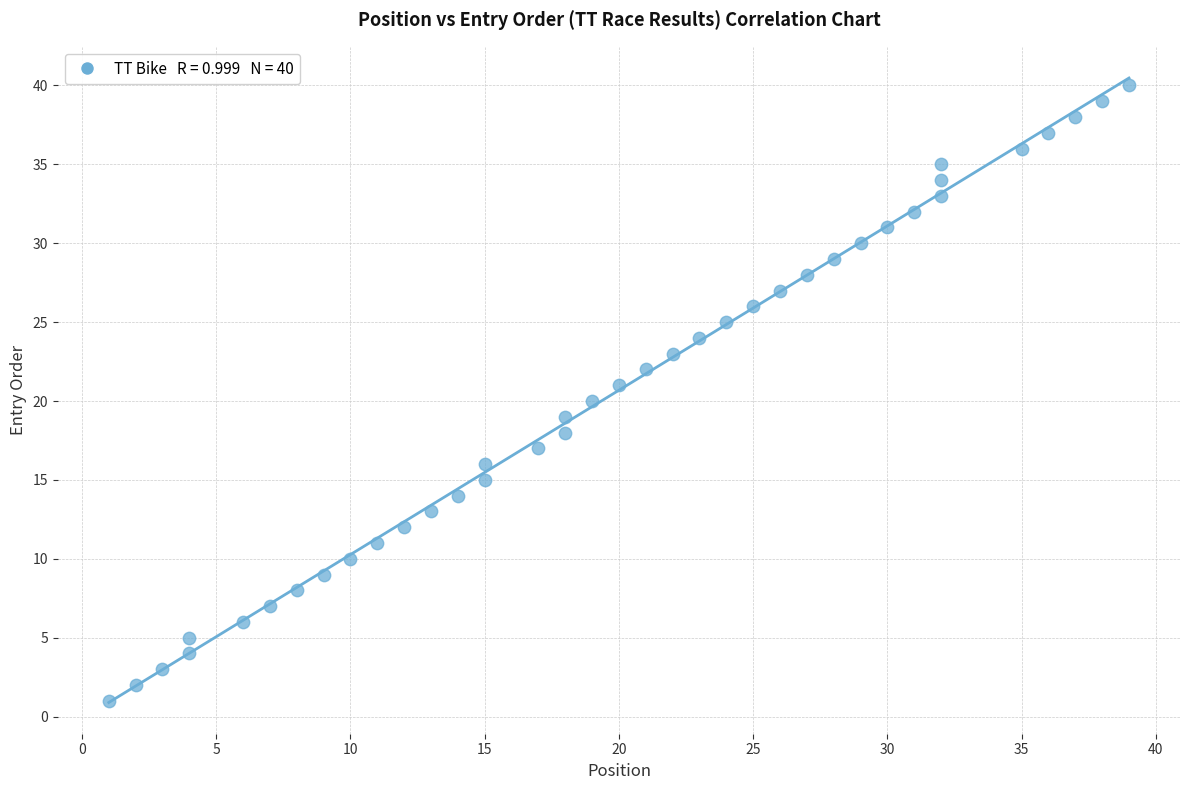

What is the range of Y values (max minus min)?

39